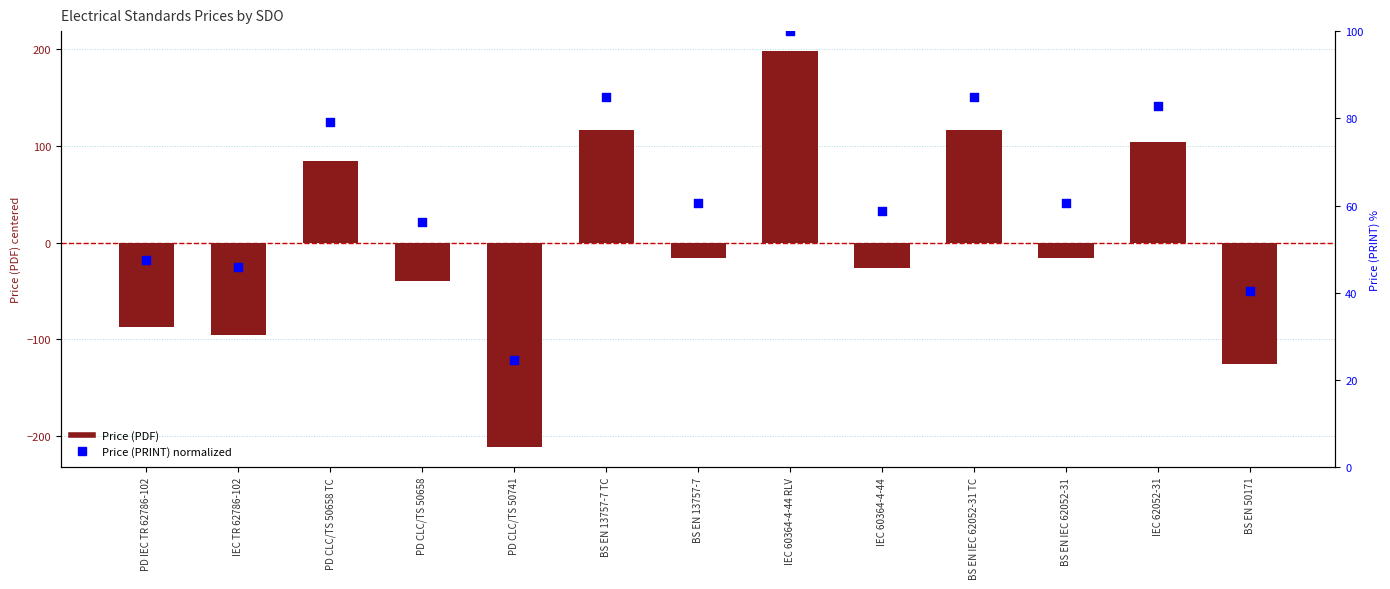

Is the value of Percentile rank within the sample at IEC TR 62786-102 greater than the value of Price (PDF) at PD IEC TR 62786-102?

Yes